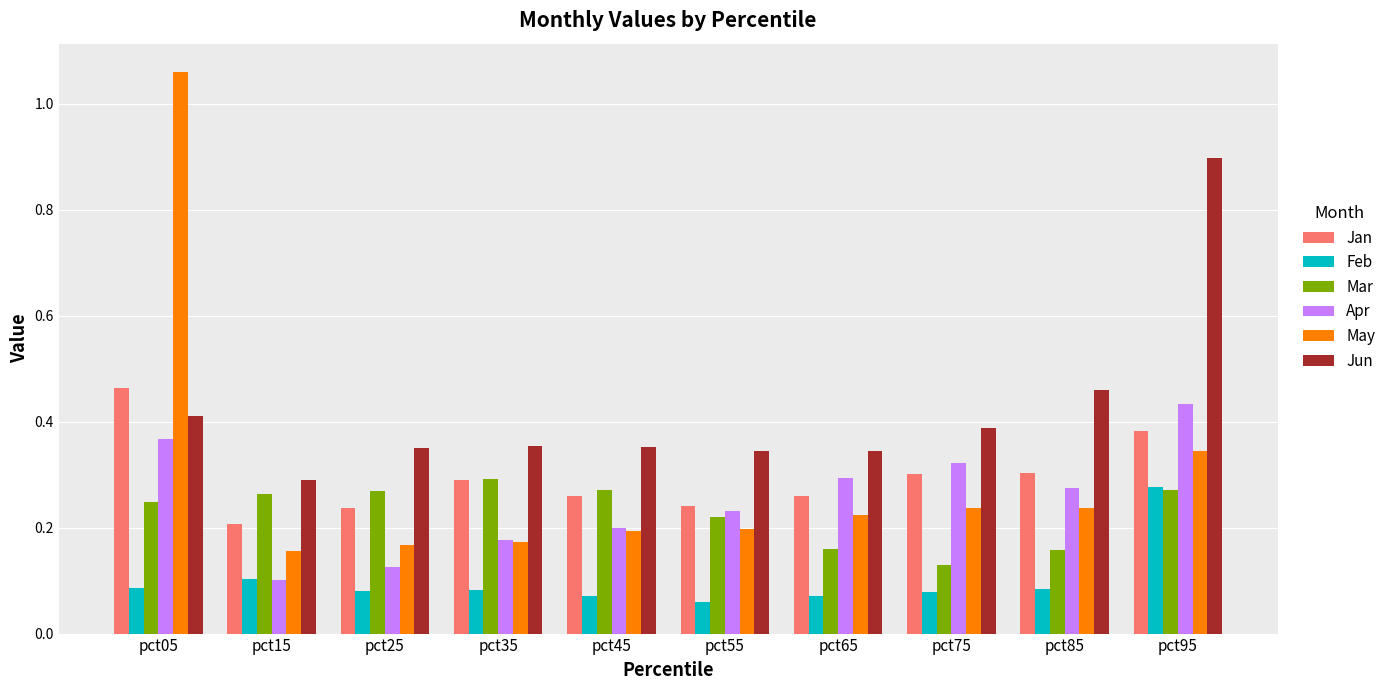

Which label corresponds to the largest value in the chart?

pct05